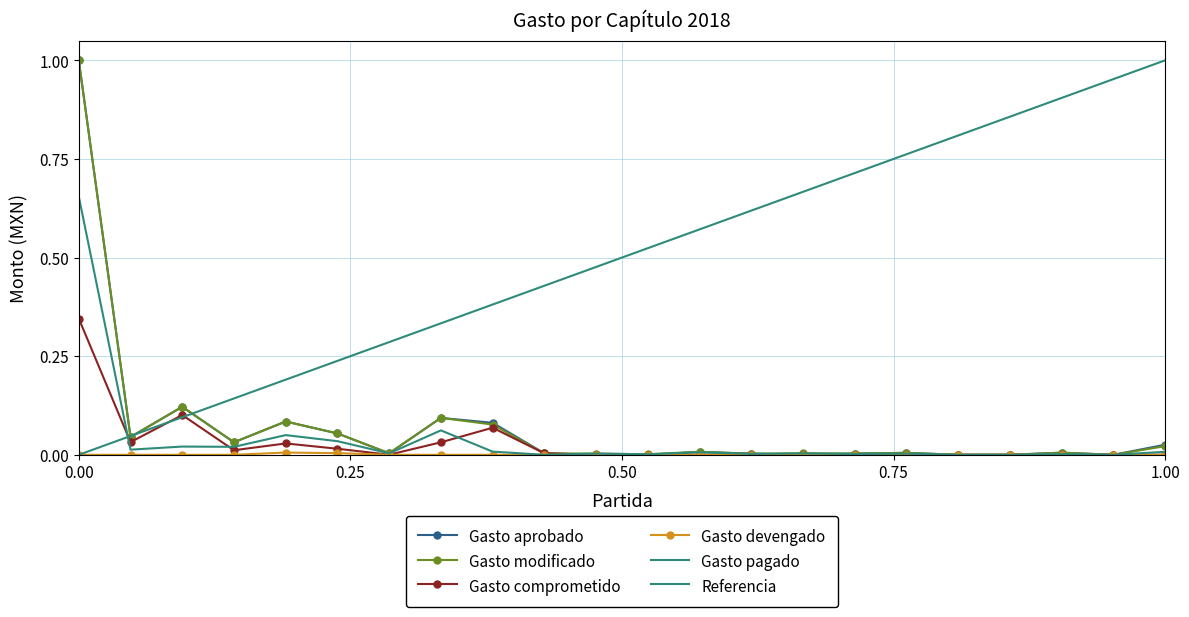

True or false: Gasto modificado and Gasto devengado cross at least once.

False